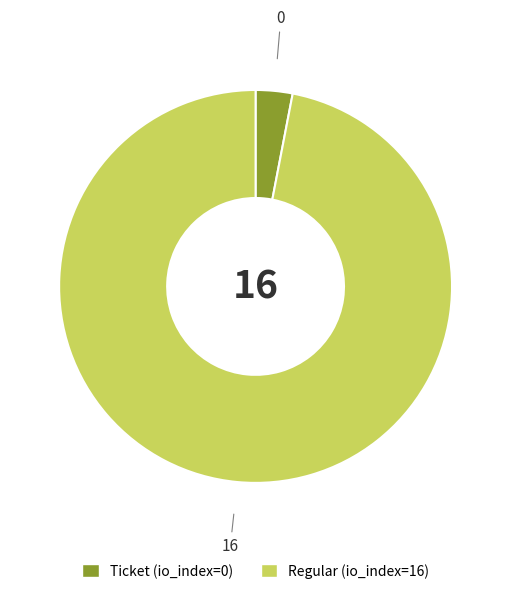

Is there a majority slice in this chart?

Yes